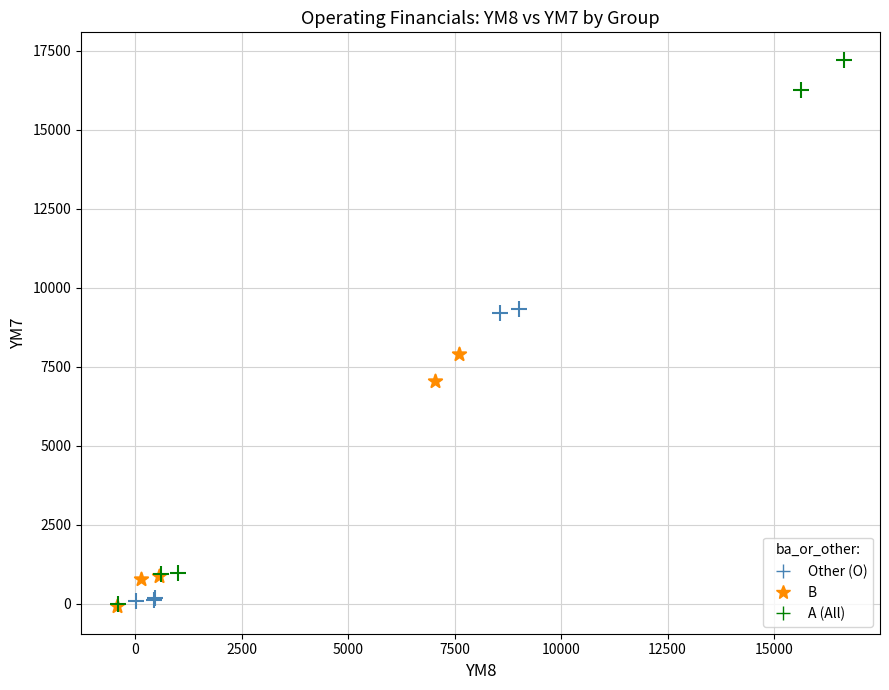

Which series has the widest spread of Y values?

A (All)